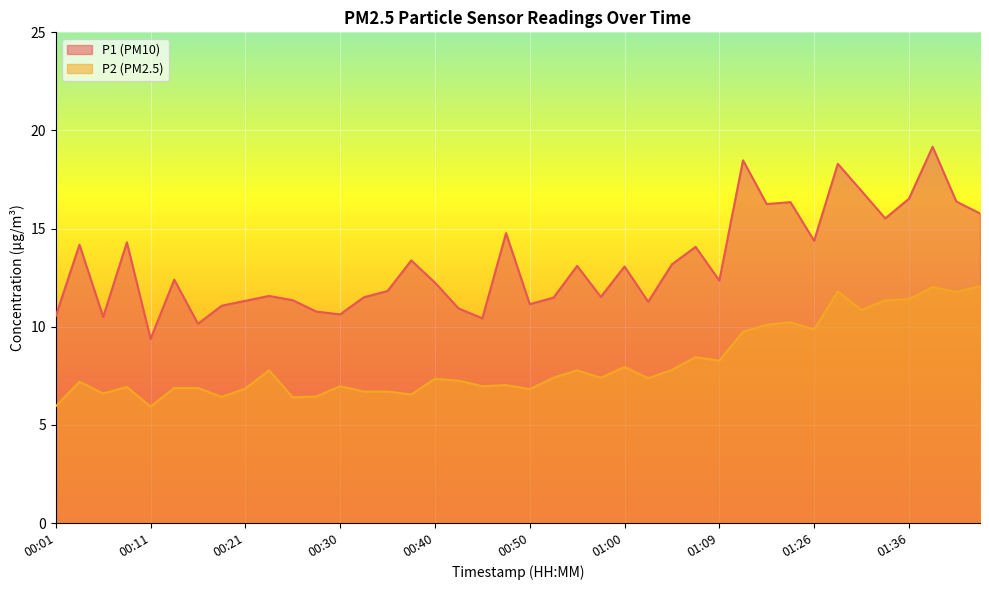

In P1, how many points are higher than both neighbors (excluding endpoints)?

13